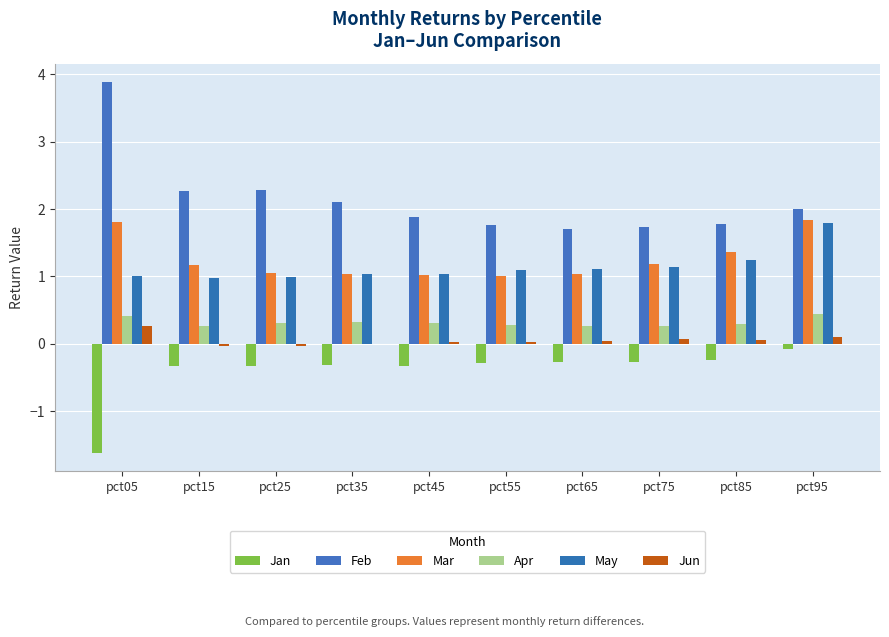

Are the bars grouped side by side (vs. stacked)?

Yes